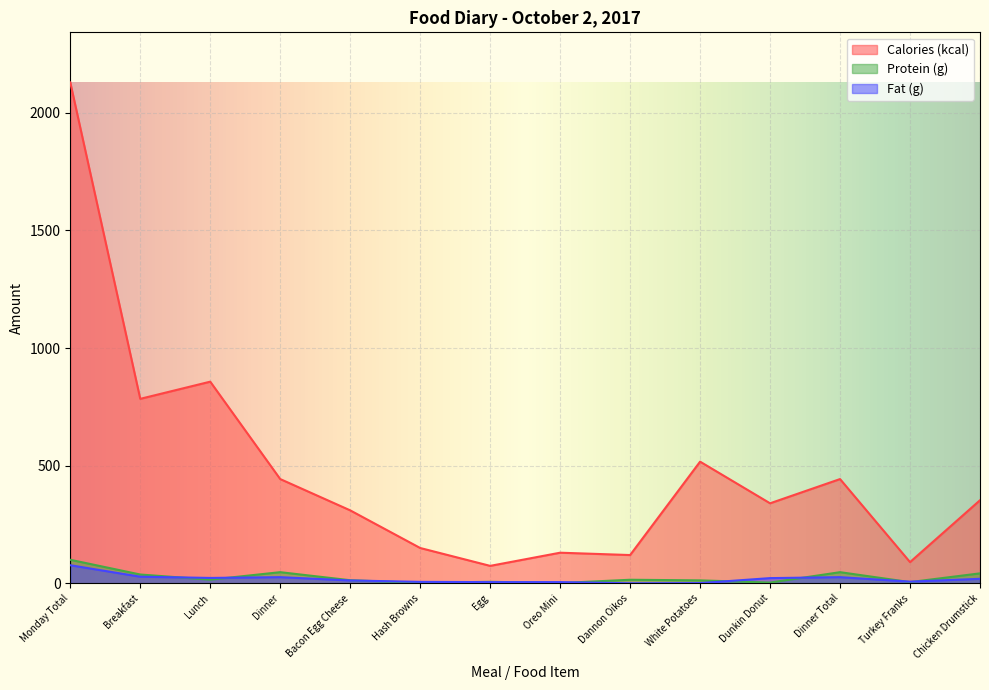

True or false: Fat (g) has more than 2 interior local peaks.

True